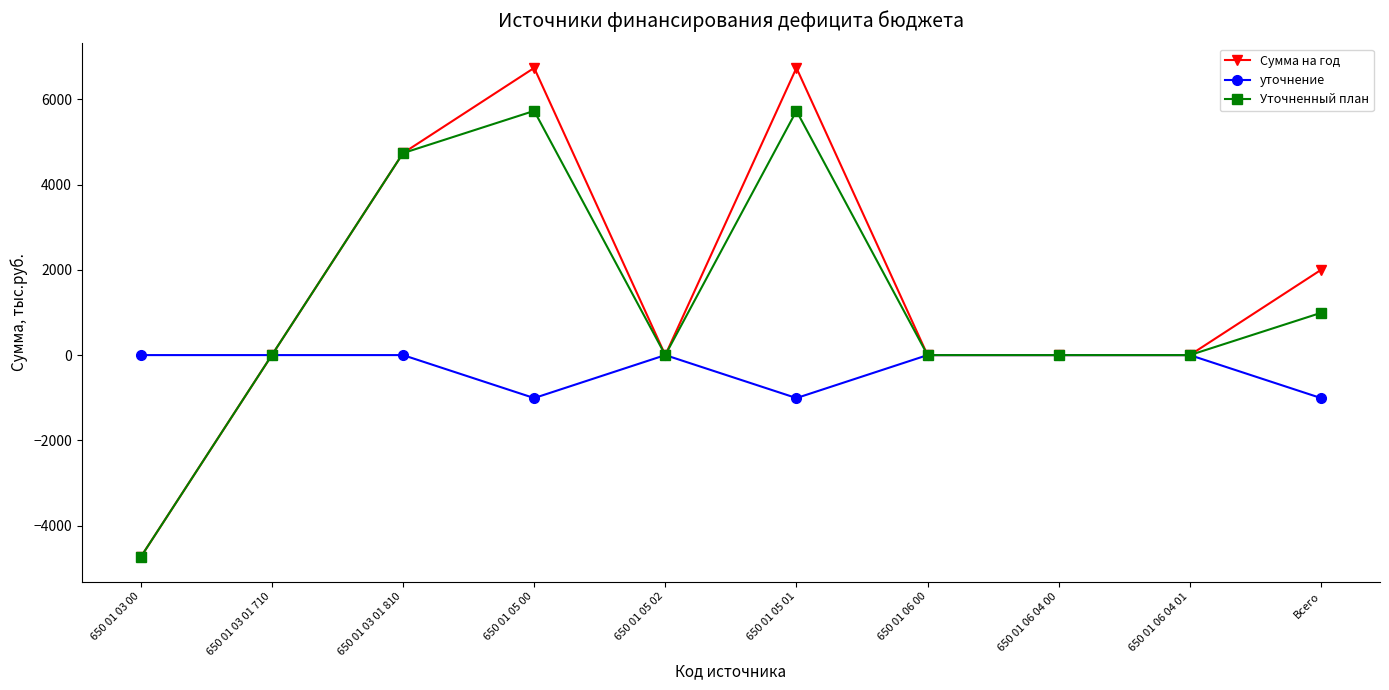

Which series has the widest spread of values?

Сумма на год